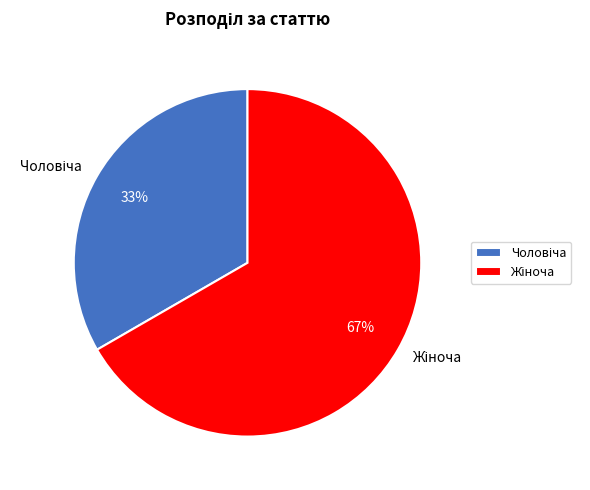

To the nearest percent, what is the average slice percentage?

50%